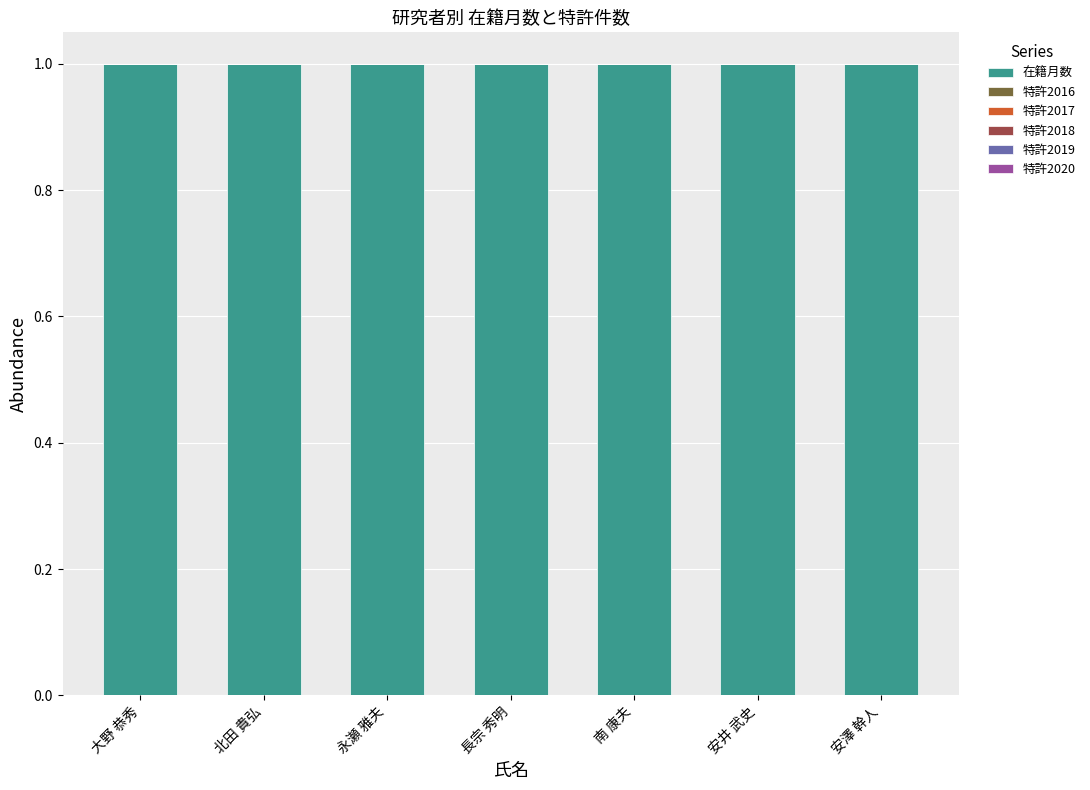

At which label does 特許2017 reach its peak?

大野 恭秀